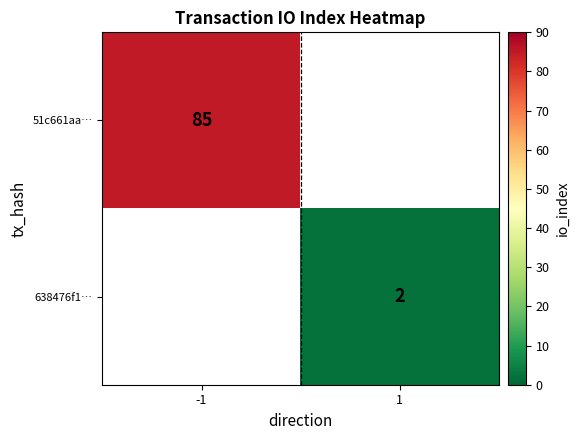

The value of 51c661aa… at -1 is 119. True or false?

False